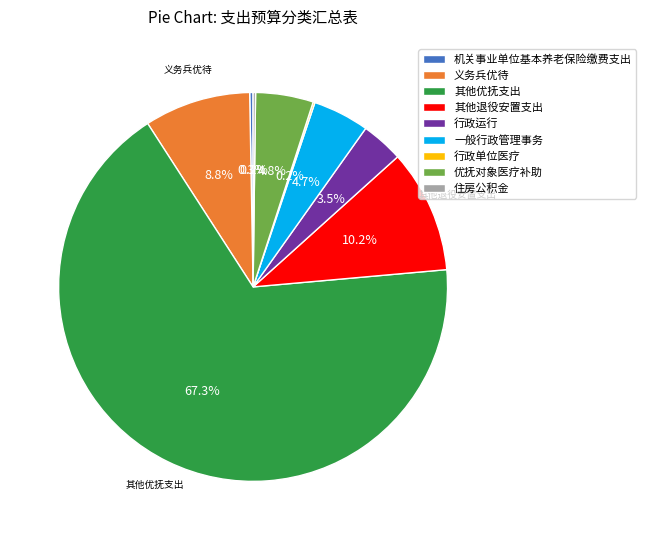

What percentage is the 一般行政管理事务 slice, to the nearest percent?

5%